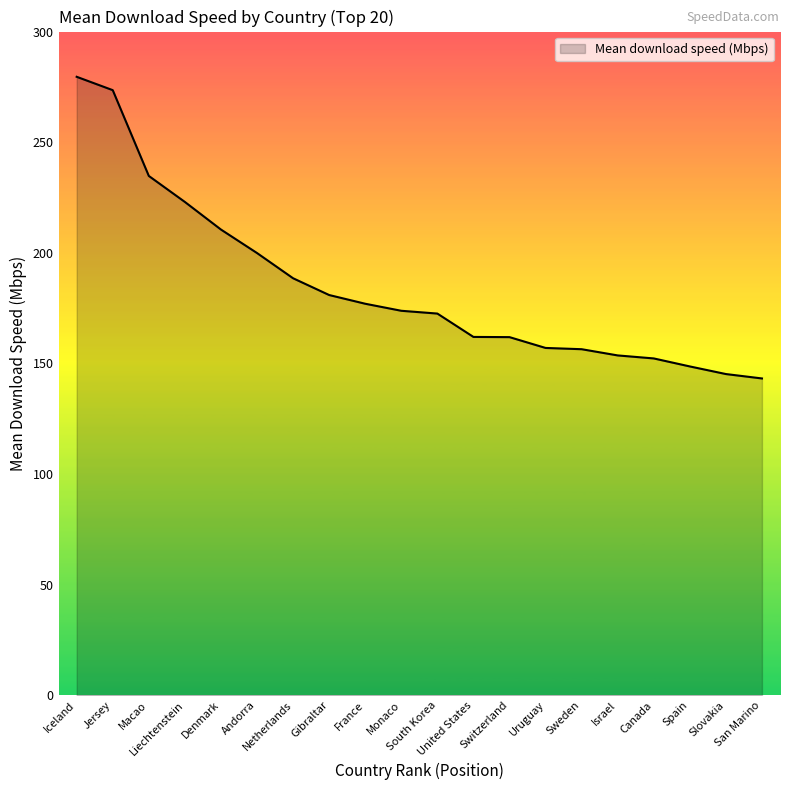

What is the difference between the maximum and second lowest values?

134.4